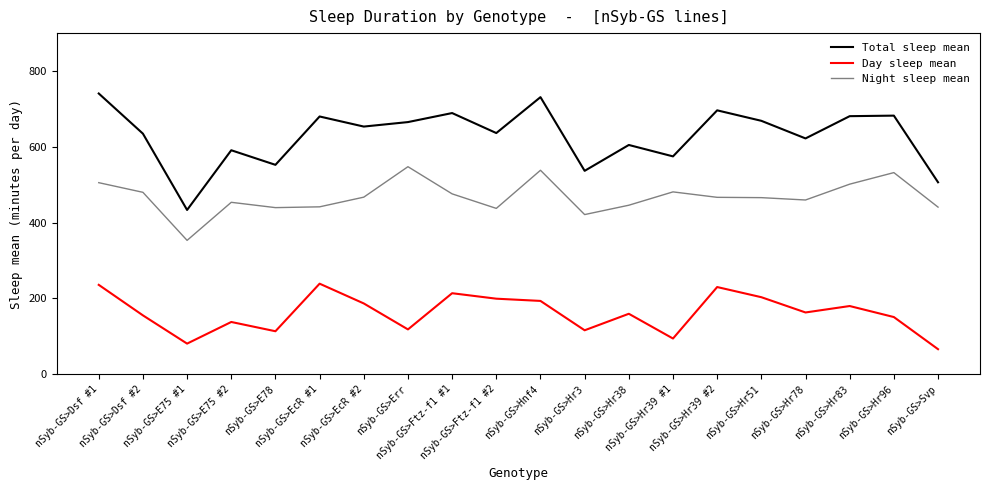

True or false: Day sleep mean and Total sleep mean intersect in this chart.

False